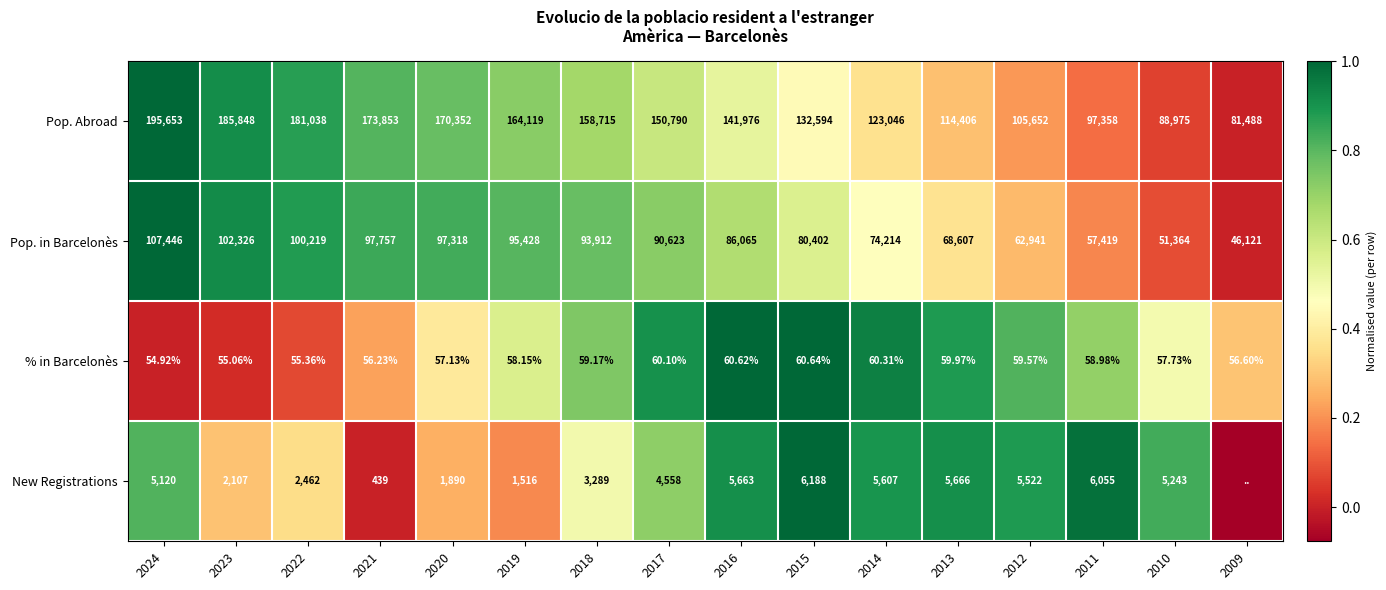

How many values in the Pop. in Barcelonès series are below 90623?

8